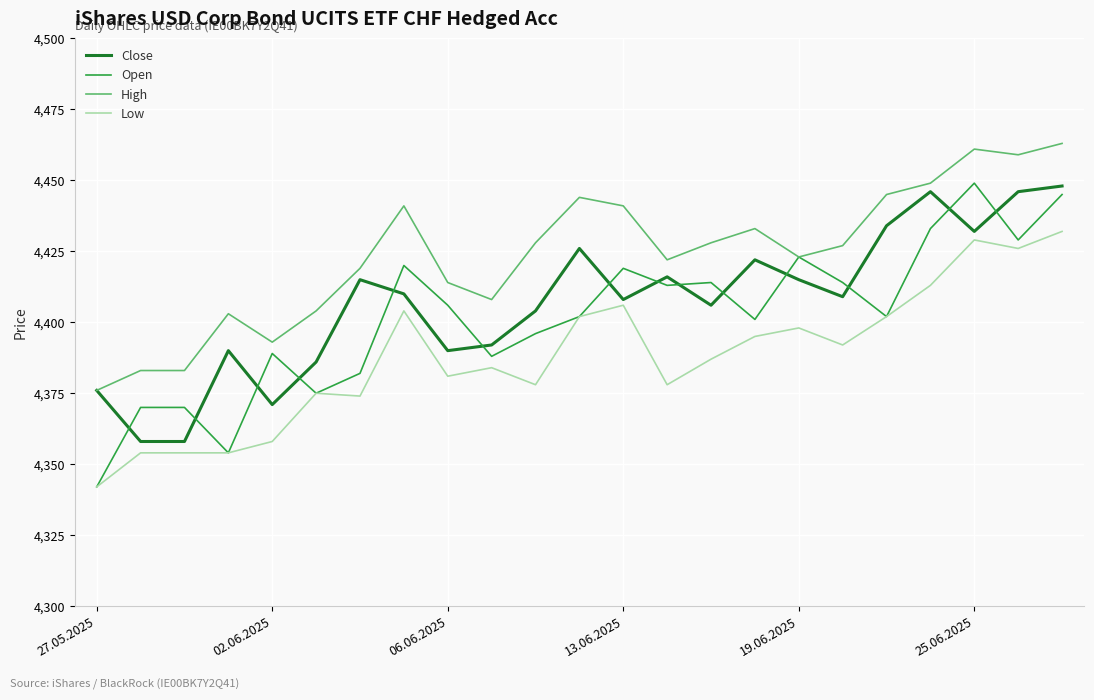

What is the minimum value shown in the chart?

4342